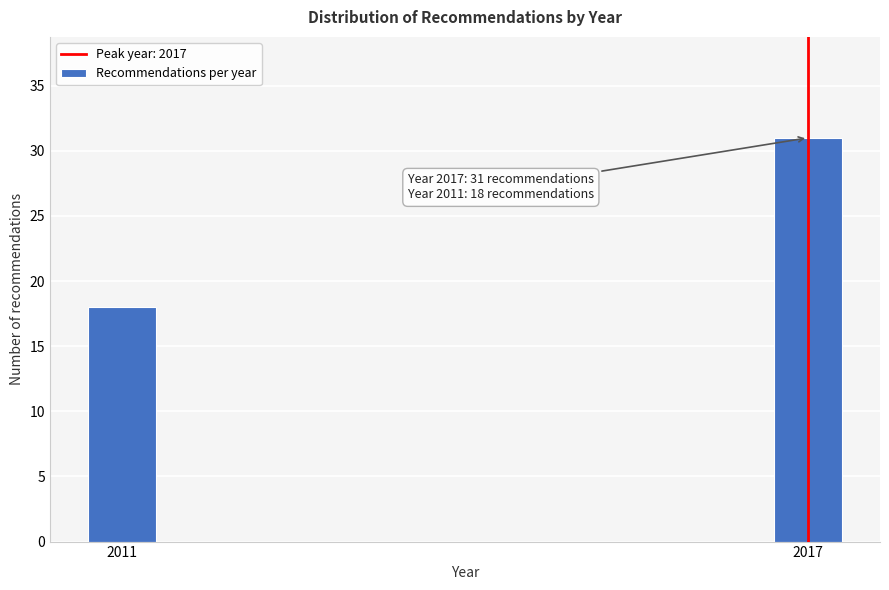

Reading left to right, list all the values displayed in this chart.

18	31